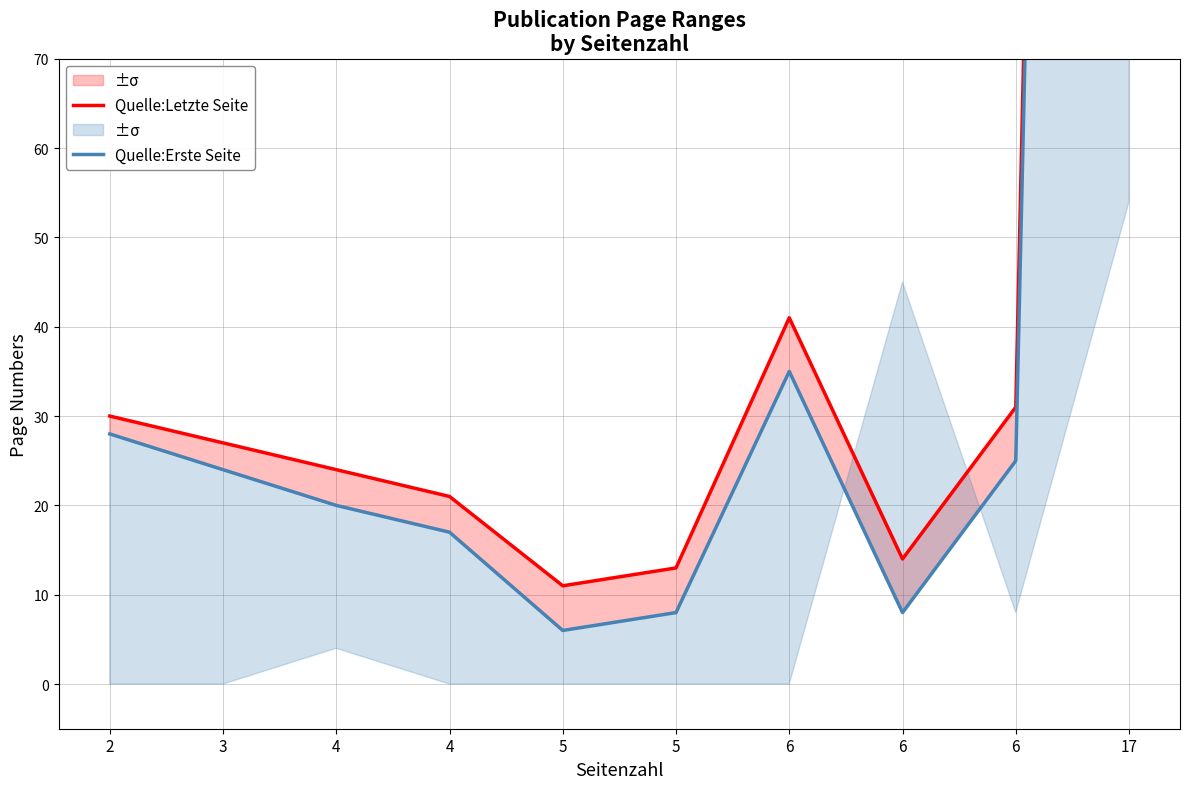

What is the smallest value displayed?

6